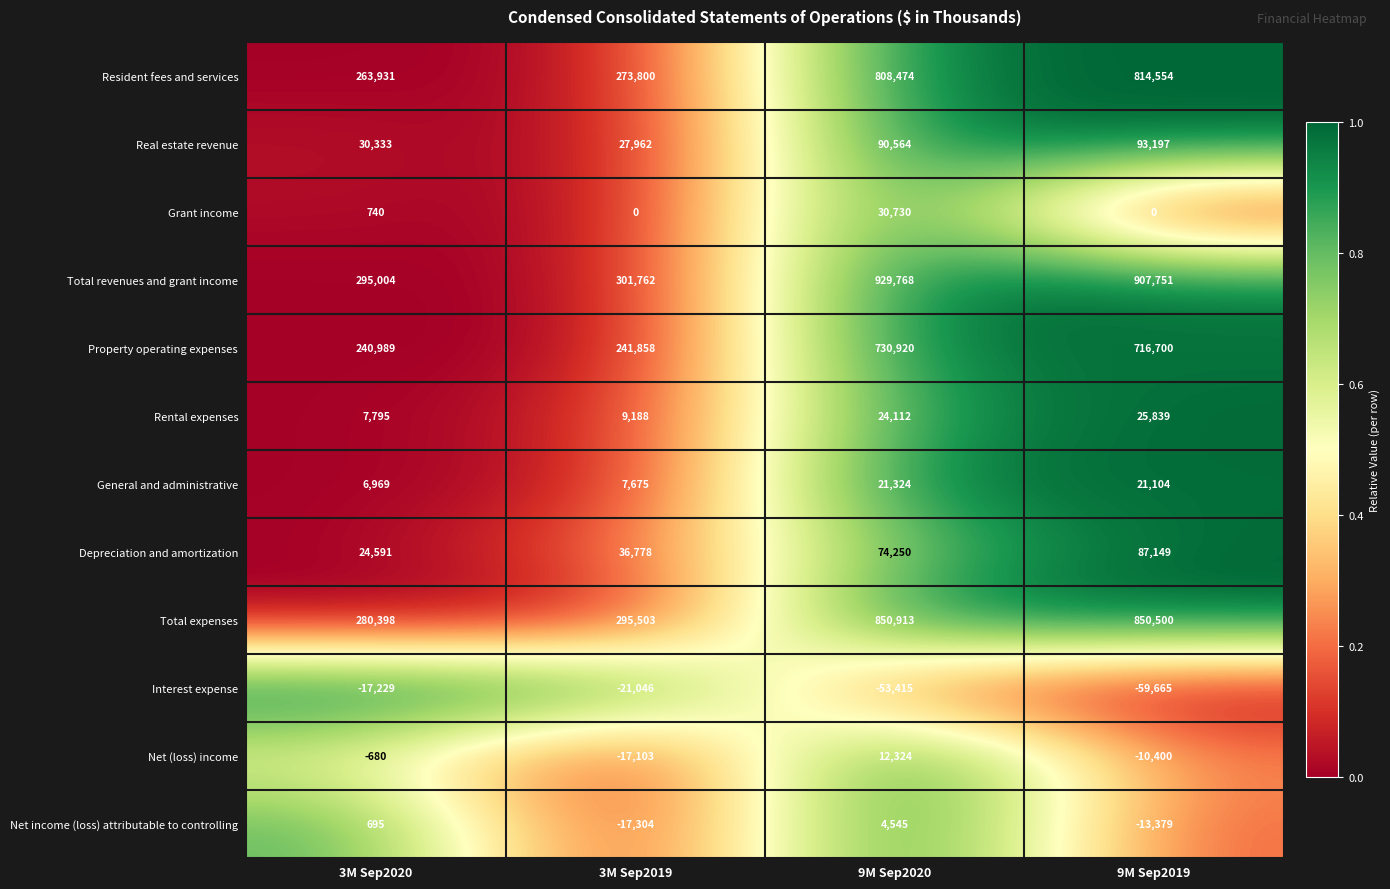

True or false: Depreciation and amortization has a value of 116792 at 9M Sep2019.

False